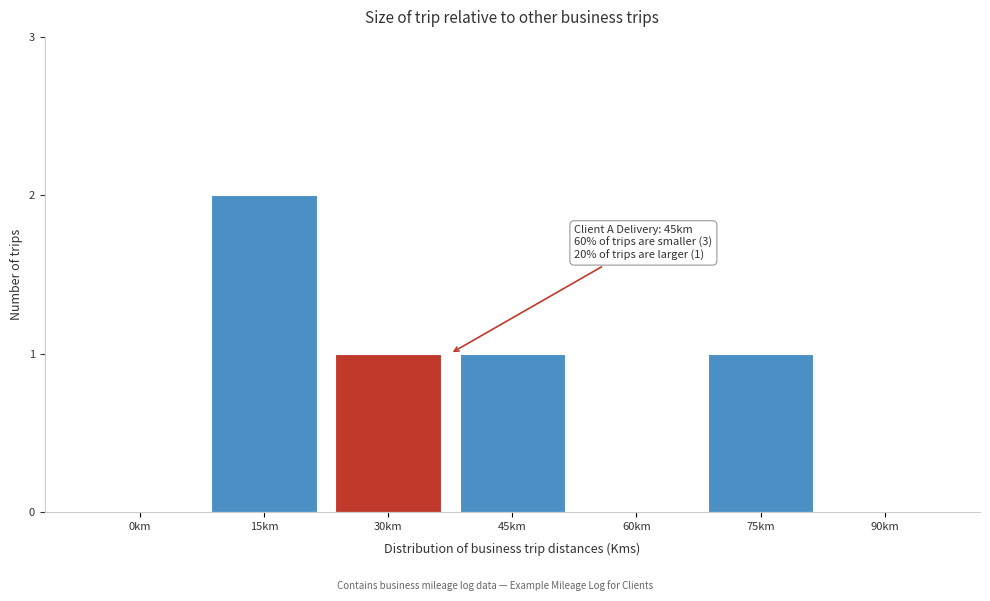

Reading right to left, extract all data points from this chart.

90km=0	75km=1	60km=0	45km=1	30km=1	15km=2	0km=0